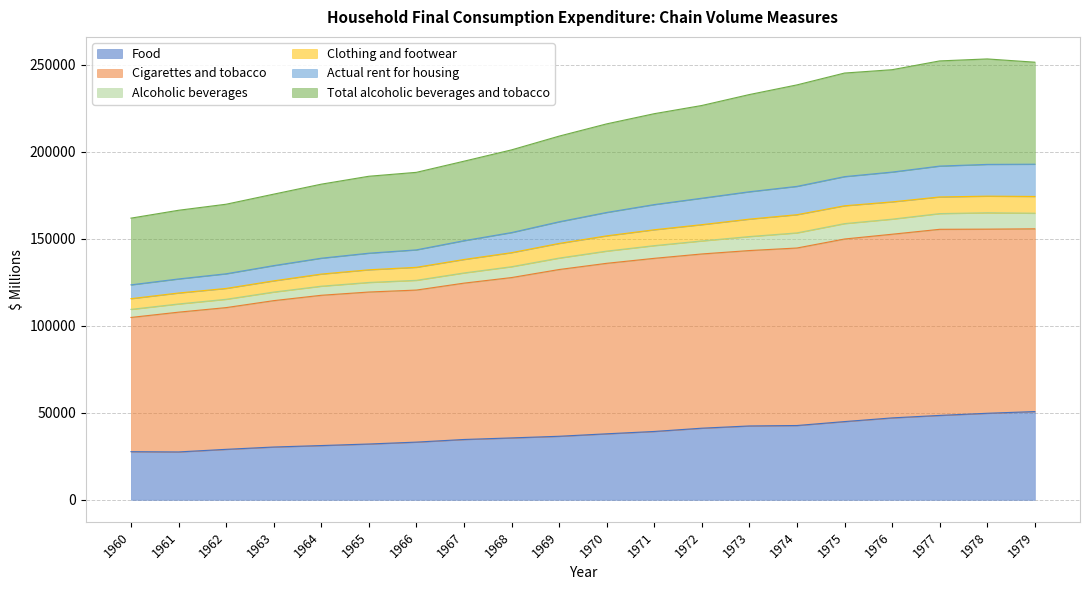

What is the lowest value of the Food series?

27509